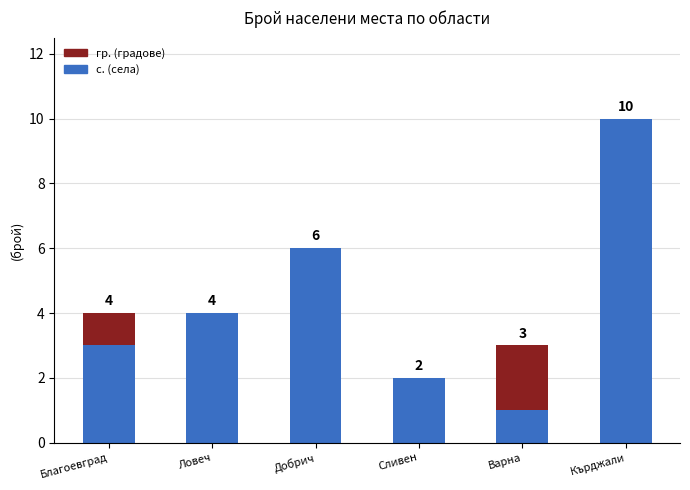

What is the total value across all series at Варна?

3